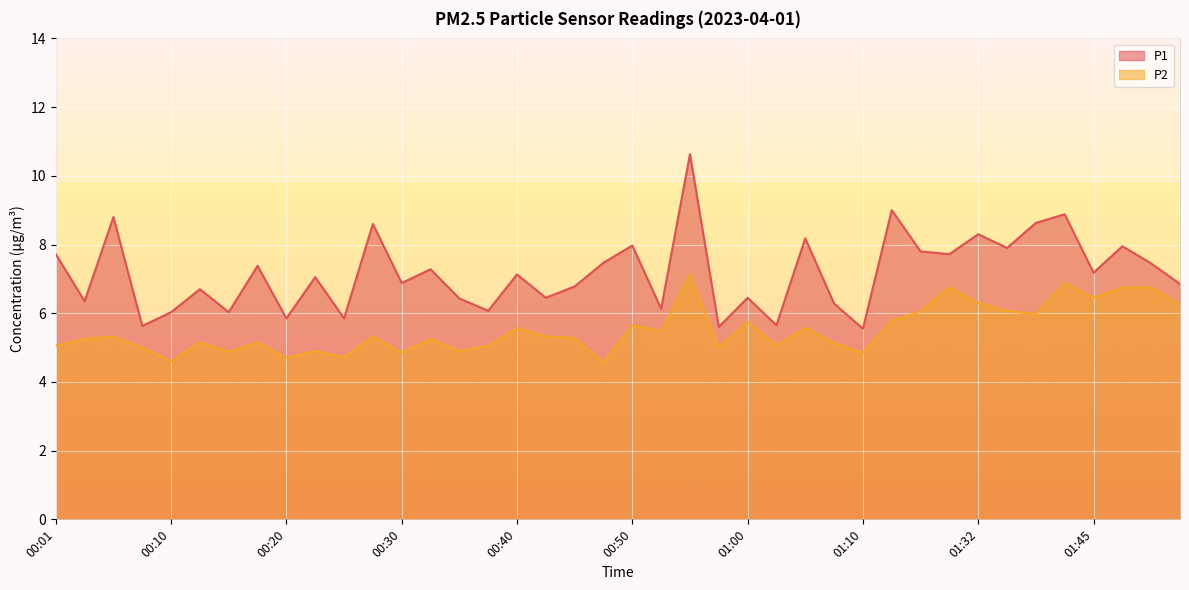

Is it true that P1 equals 8.3 at 00:10?

False